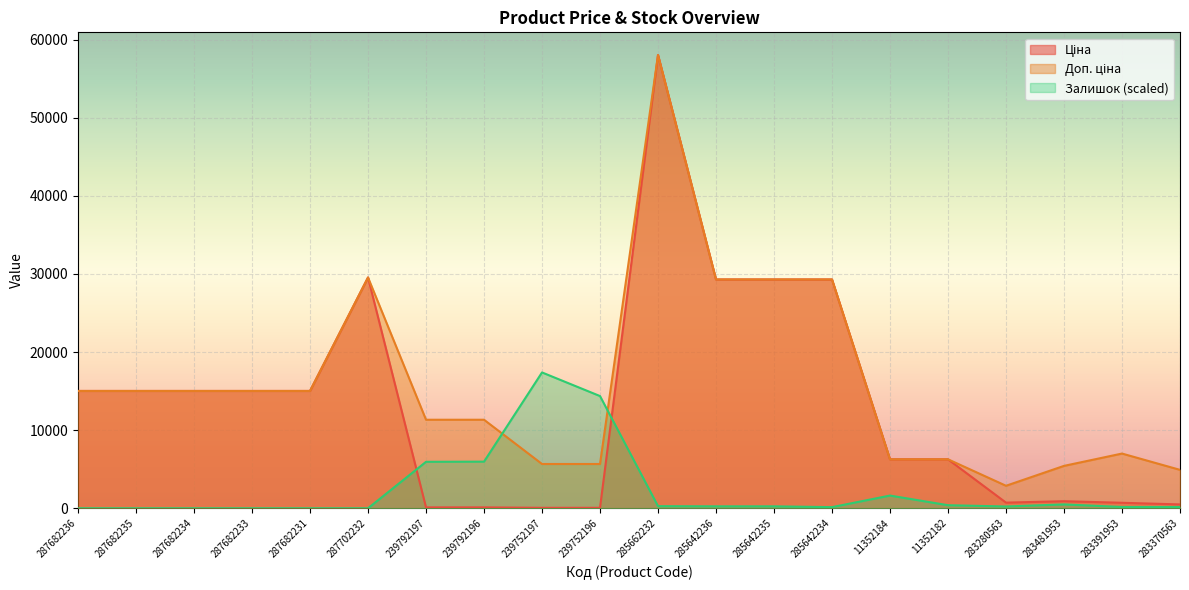

Read the Ціна value at 239752197.

56.7